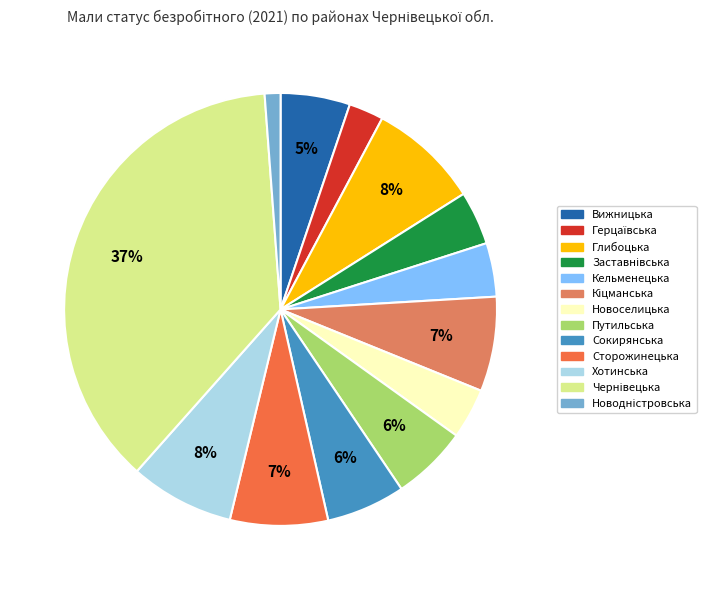

To the nearest percent, what is the average slice percentage?

8%